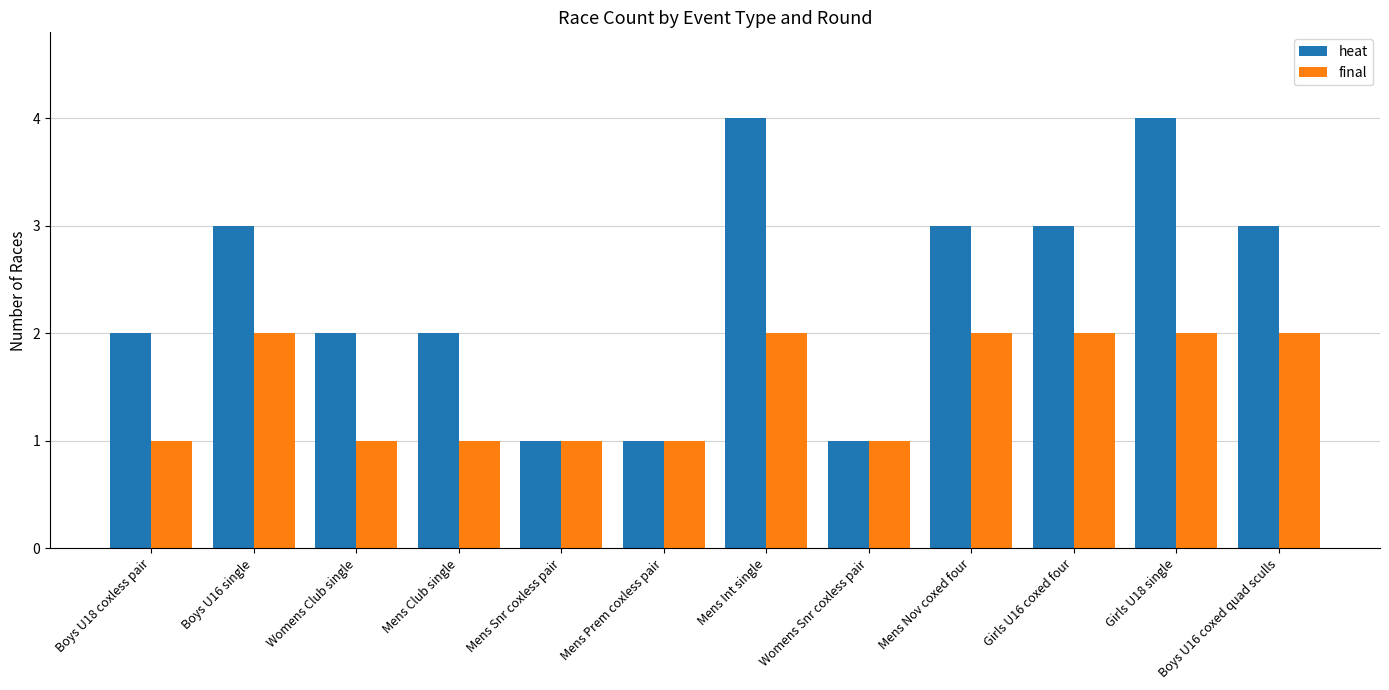

Which series has the widest spread of values?

heat